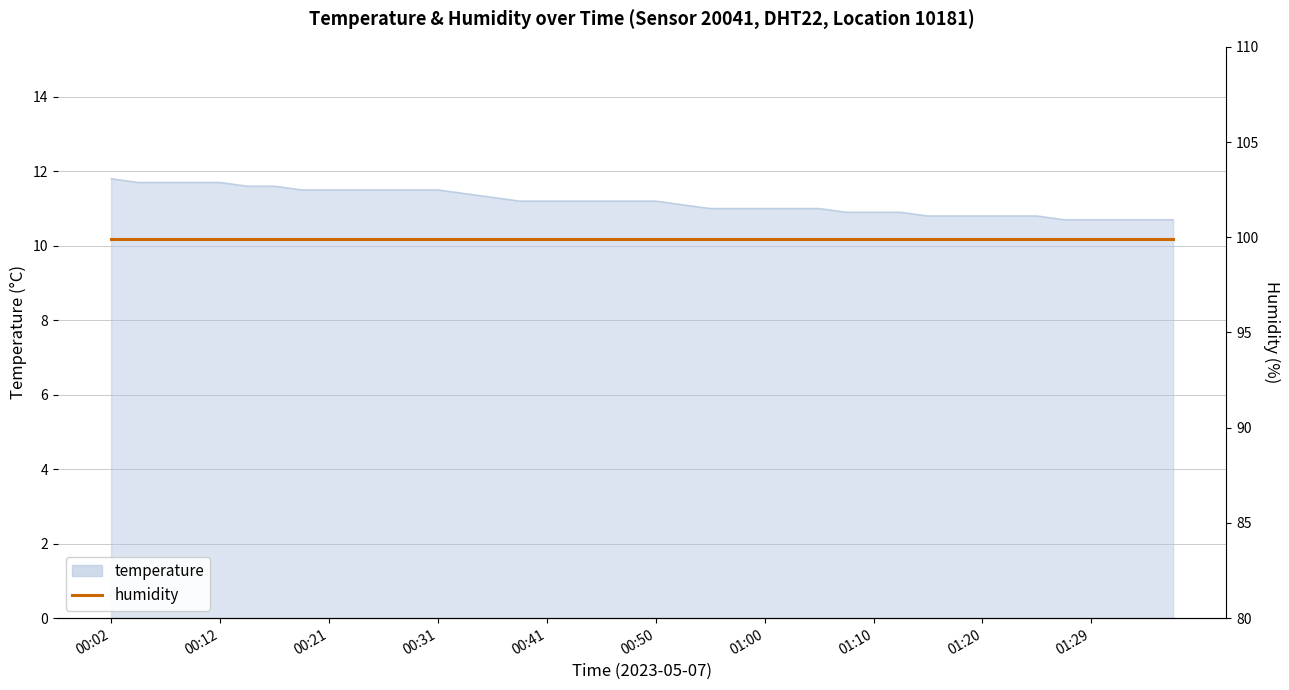

What is the difference between the maximum and minimum values?

1.1